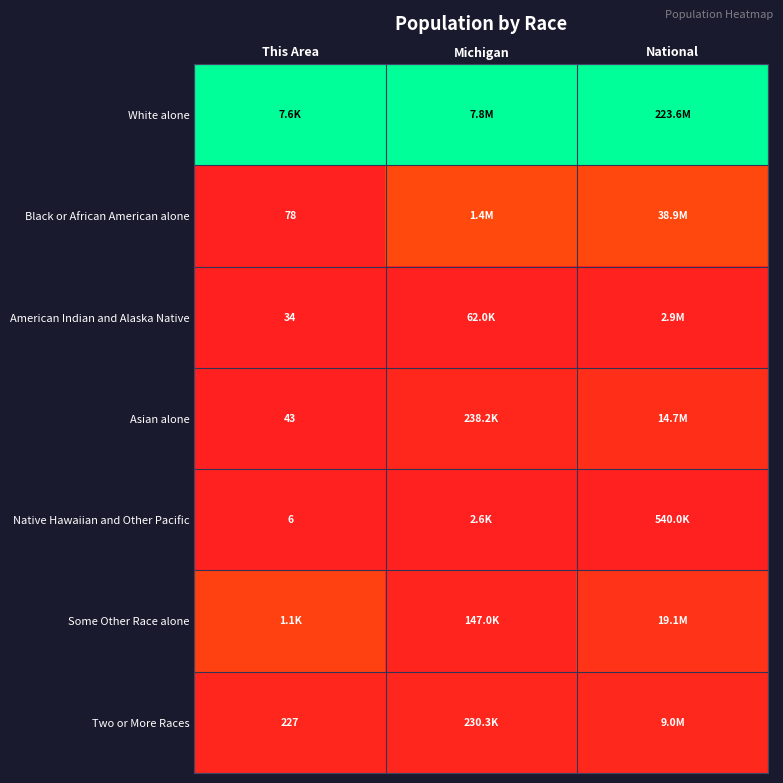

Is the value of Asian alone at This Area greater than the value of Black or African American alone at This Area?

No